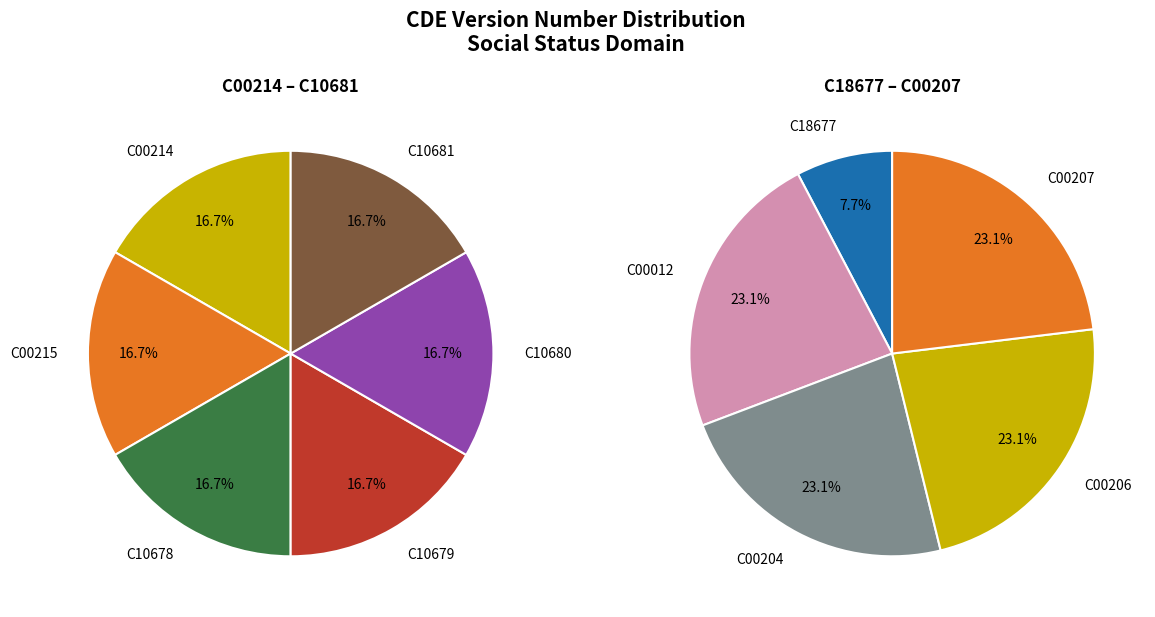

How many segments does this pie chart have?

11